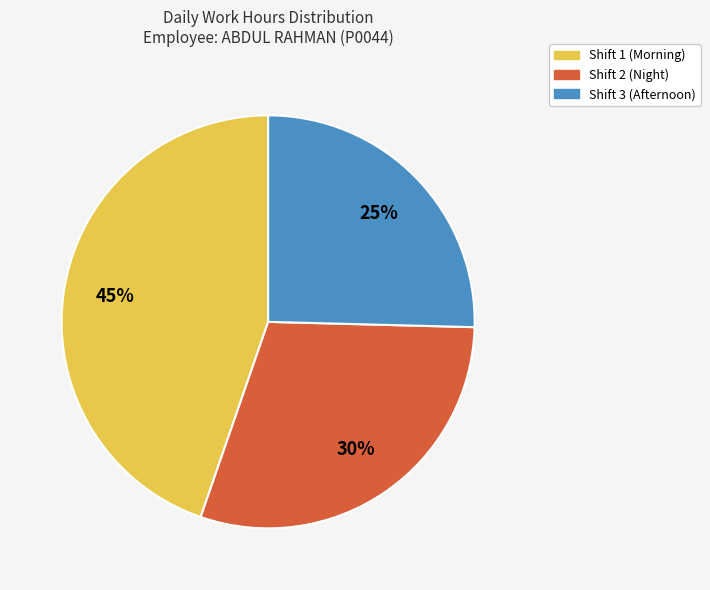

To the nearest percent, what is the average slice percentage?

33%